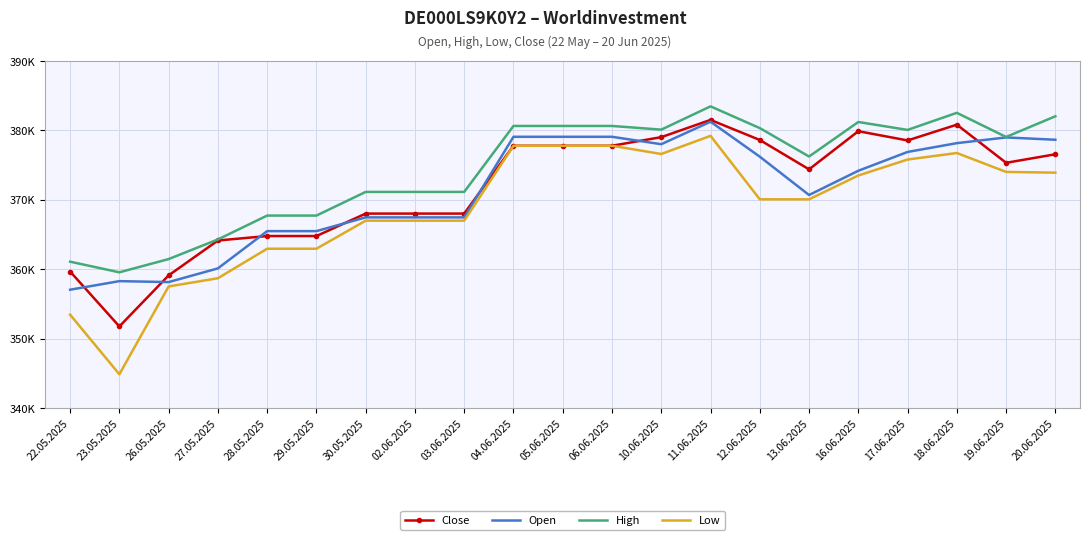

What are all the series names shown in the legend?

Close, Open, High, Low